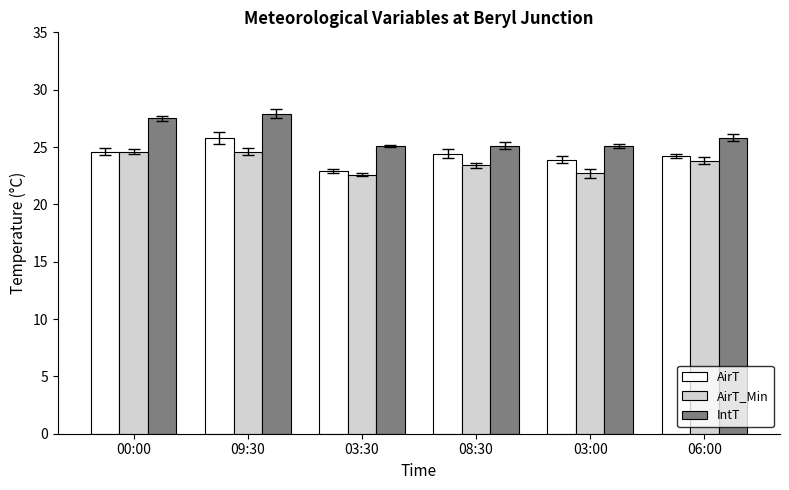

Rank the series at 03:00 from highest to lowest value.

IntT, AirT, AirT_Min